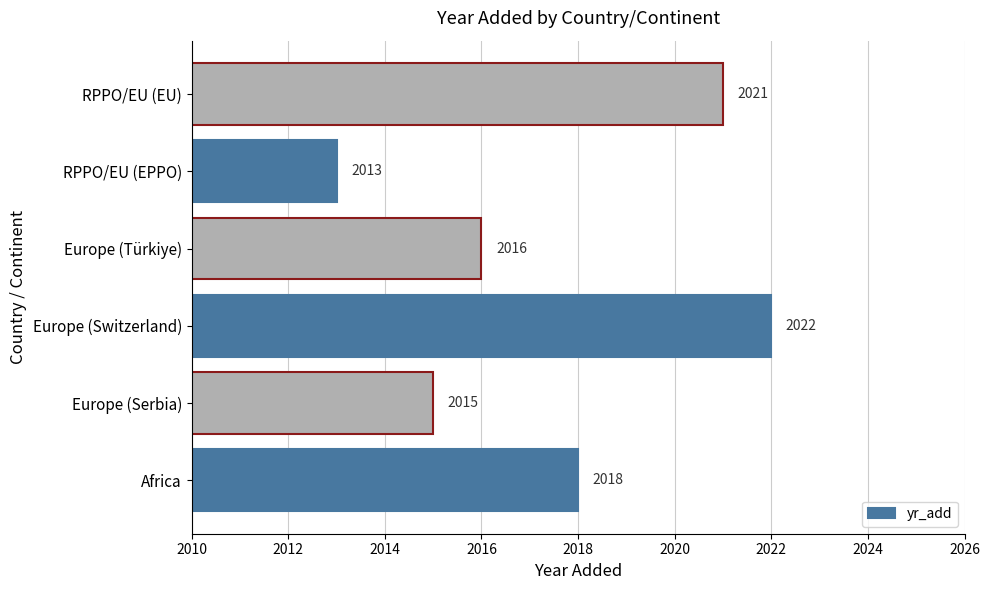

What value does the data have at Europe (Türkiye)?

2016